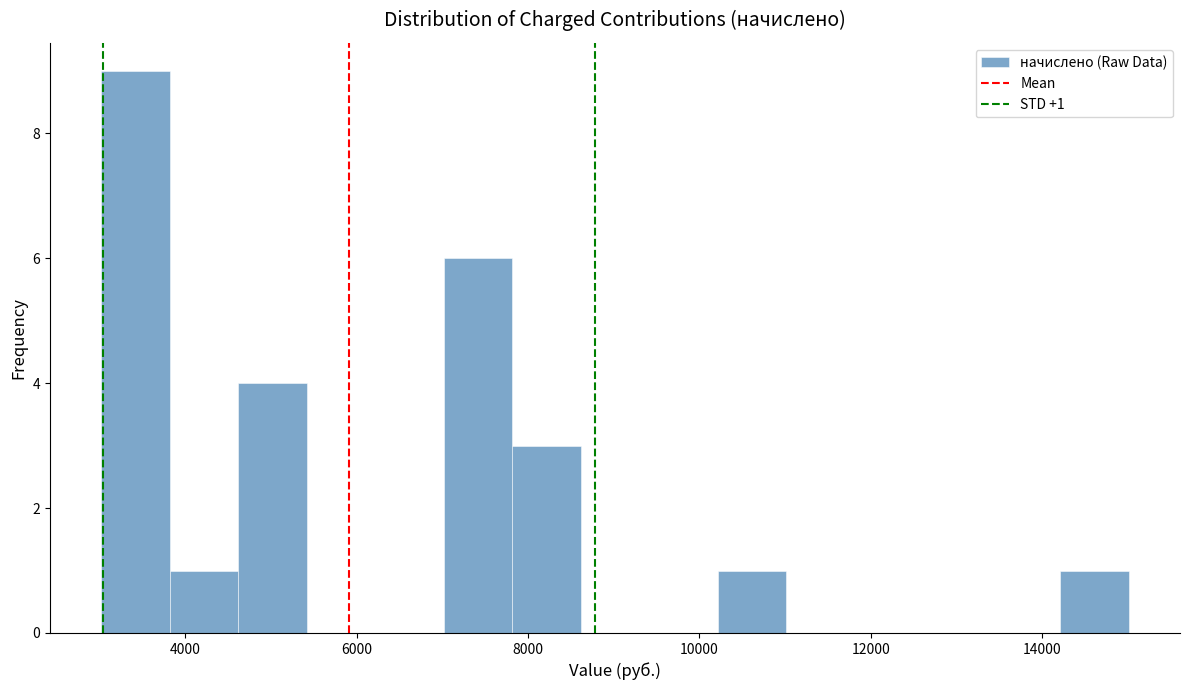

Around what value on the x-axis is the tallest bar? Give the approximate position of its centre, as read against the axis.

3400